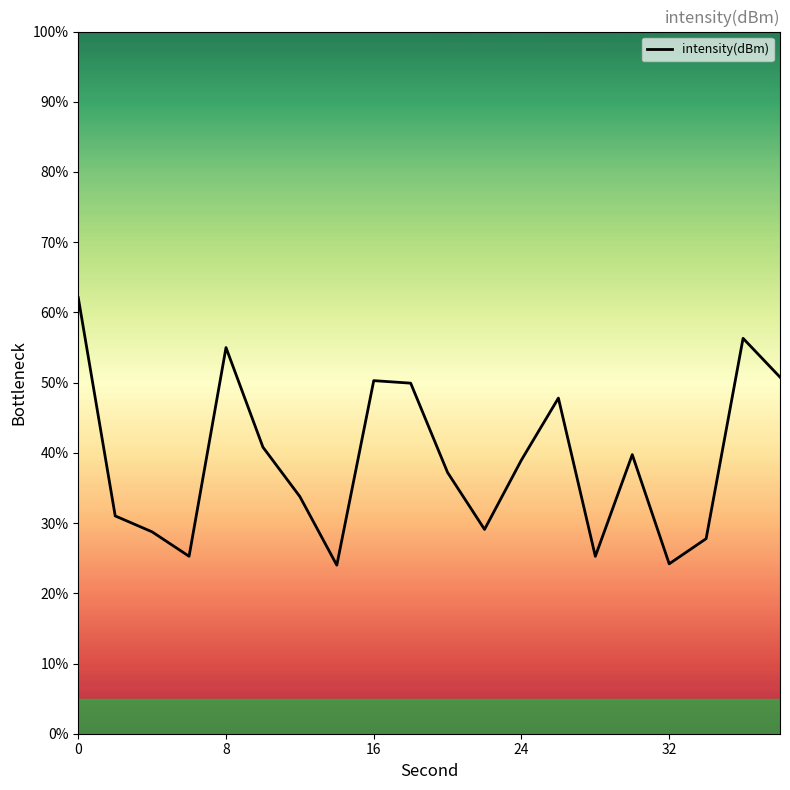

What is the difference between the maximum and minimum values?

38.1